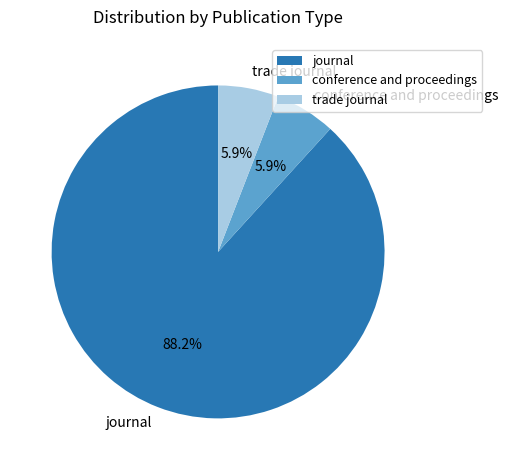

To the nearest percent, what is the difference between the largest and smallest slice percentages?

82%